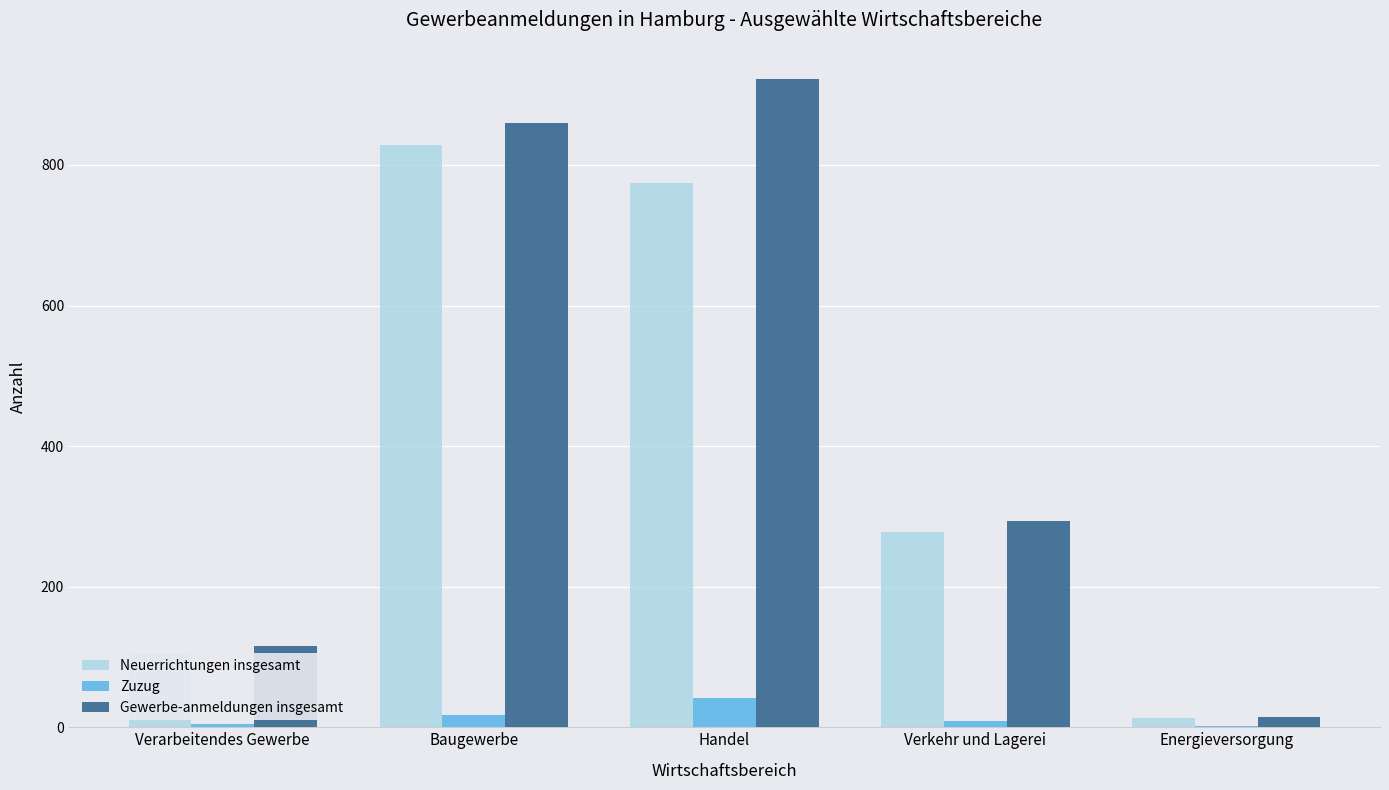

At which category does the chart reach its peak across all series?

Handel